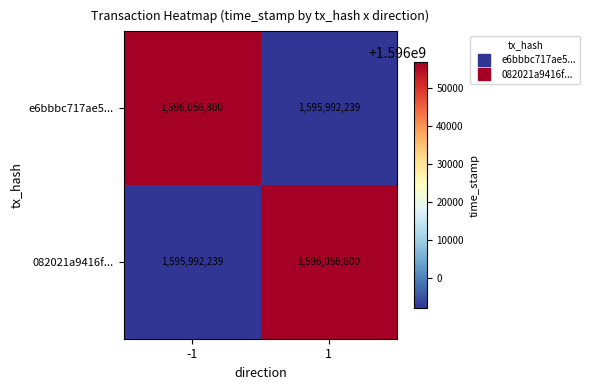

Count the number of categories in the chart.

2